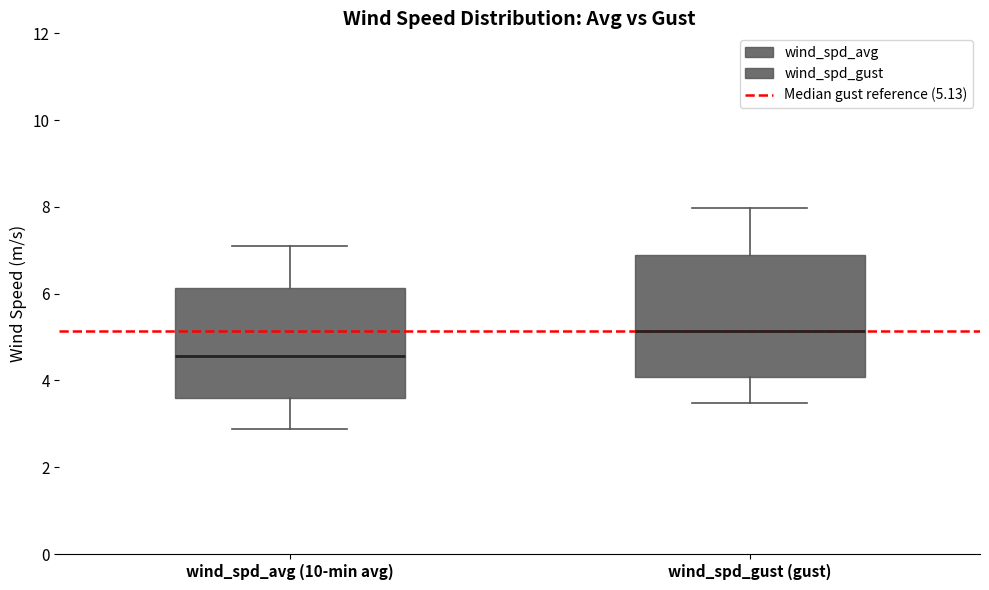

Where does the median line of the box for wind_spd_avg (10-min avg) sit on the y-axis? The values are not printed on the chart, so give them approximately, as read against the axis.

4.6